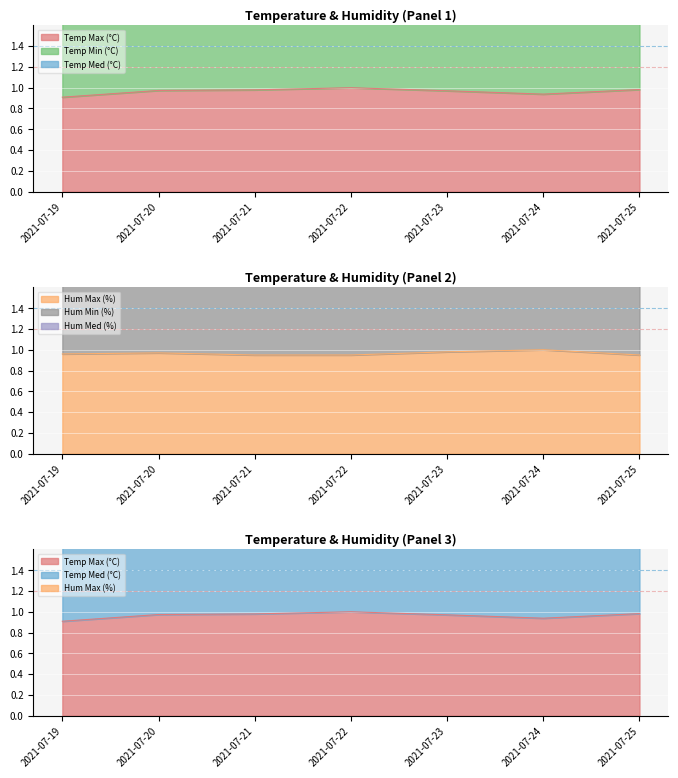

Is the value of Hum Min (%) at 2021-07-24 greater than the value of Temp Max (°C) at 2021-07-24?

Yes